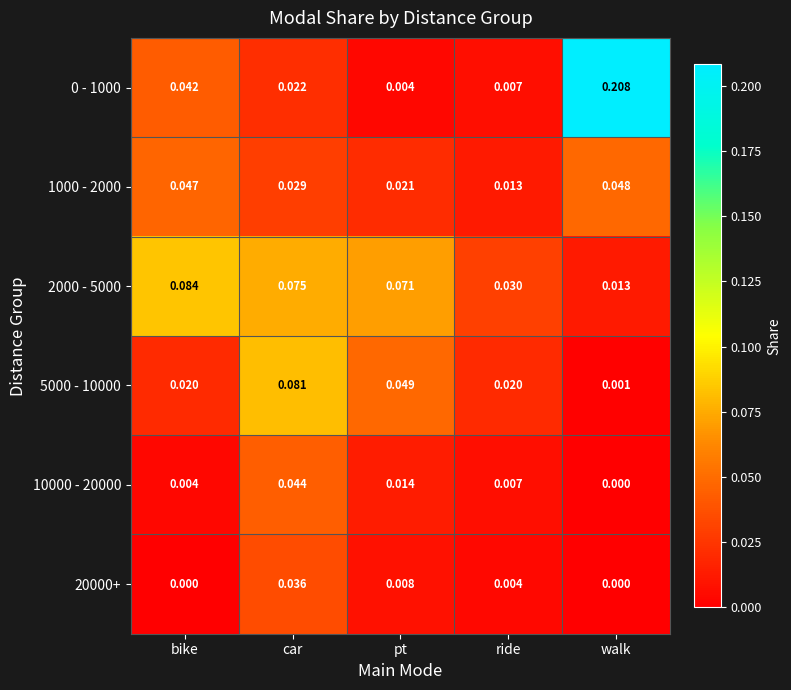

At which label is 5000 - 10000 closest to 0?

walk